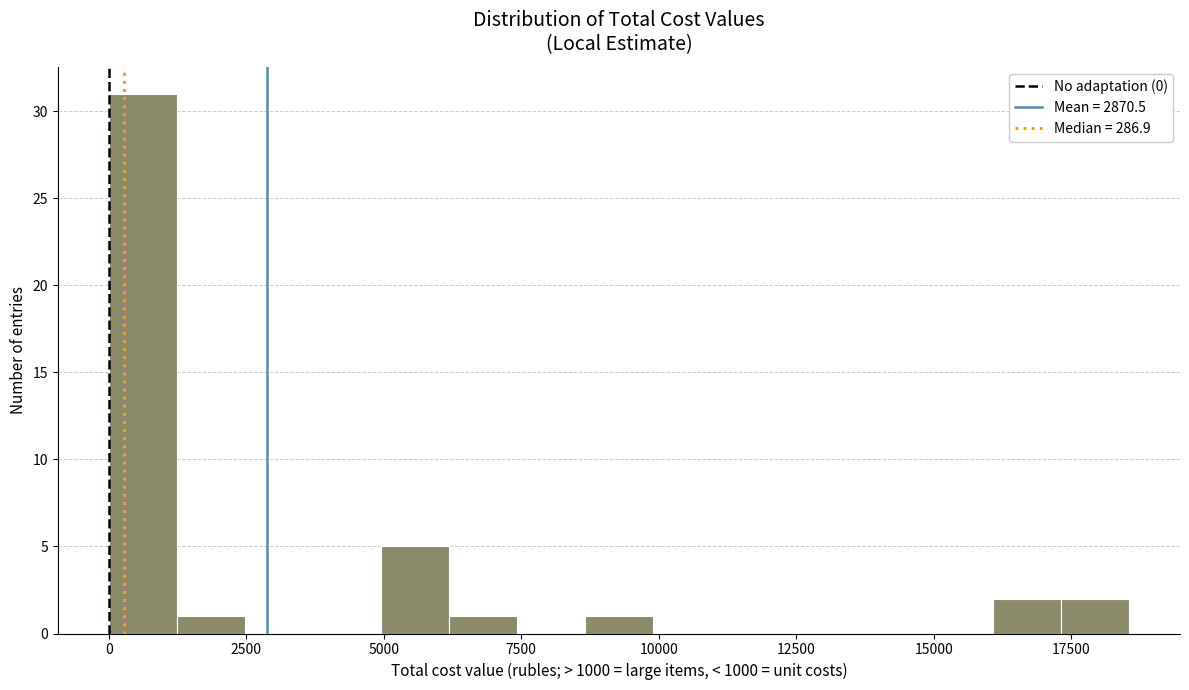

Around what value on the x-axis is the tallest bar? Give the approximate position of its centre, as read against the axis.

500